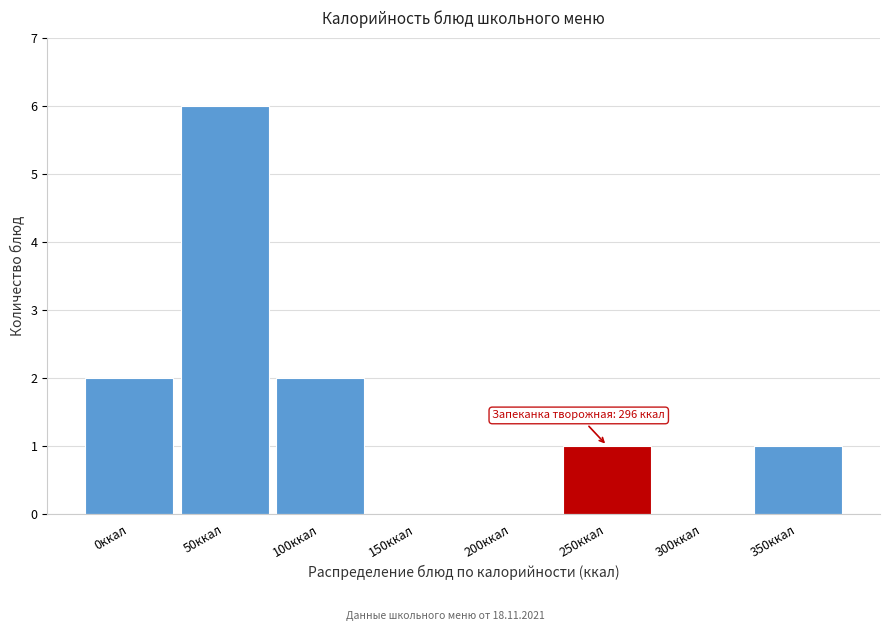

Reading left to right, transcribe all the data shown in this chart.

0ккал=2	50ккал=6	100ккал=2	150ккал=0	200ккал=0	250ккал=1	300ккал=0	350ккал=1